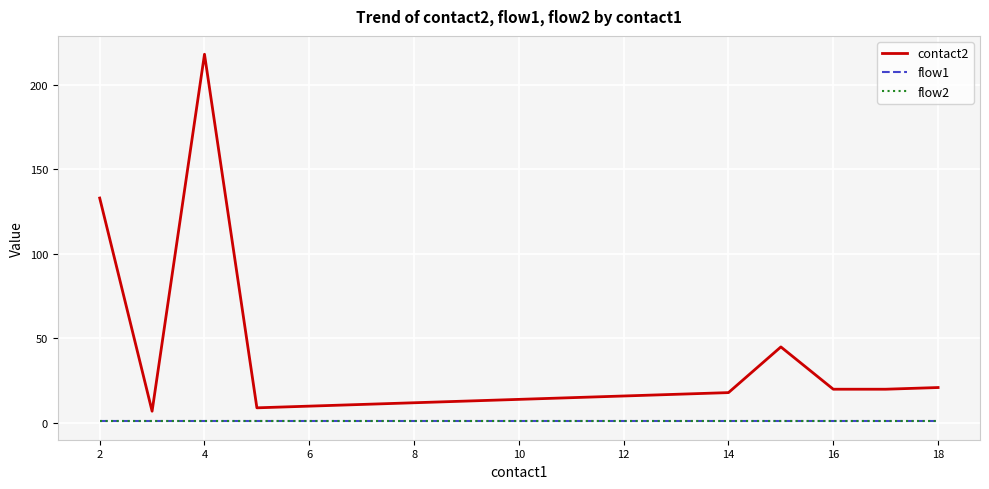

What is the minimum value for flow2?

1